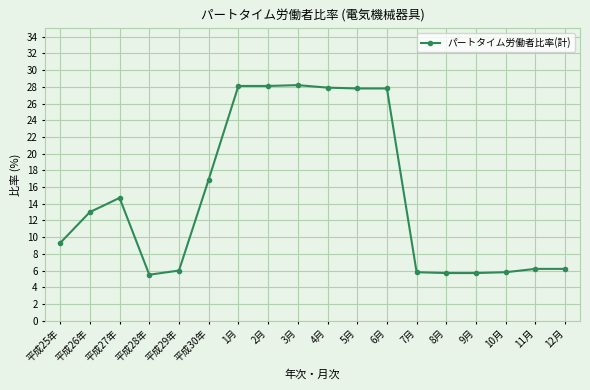

What is the value of the 11th point from the left?

27.8